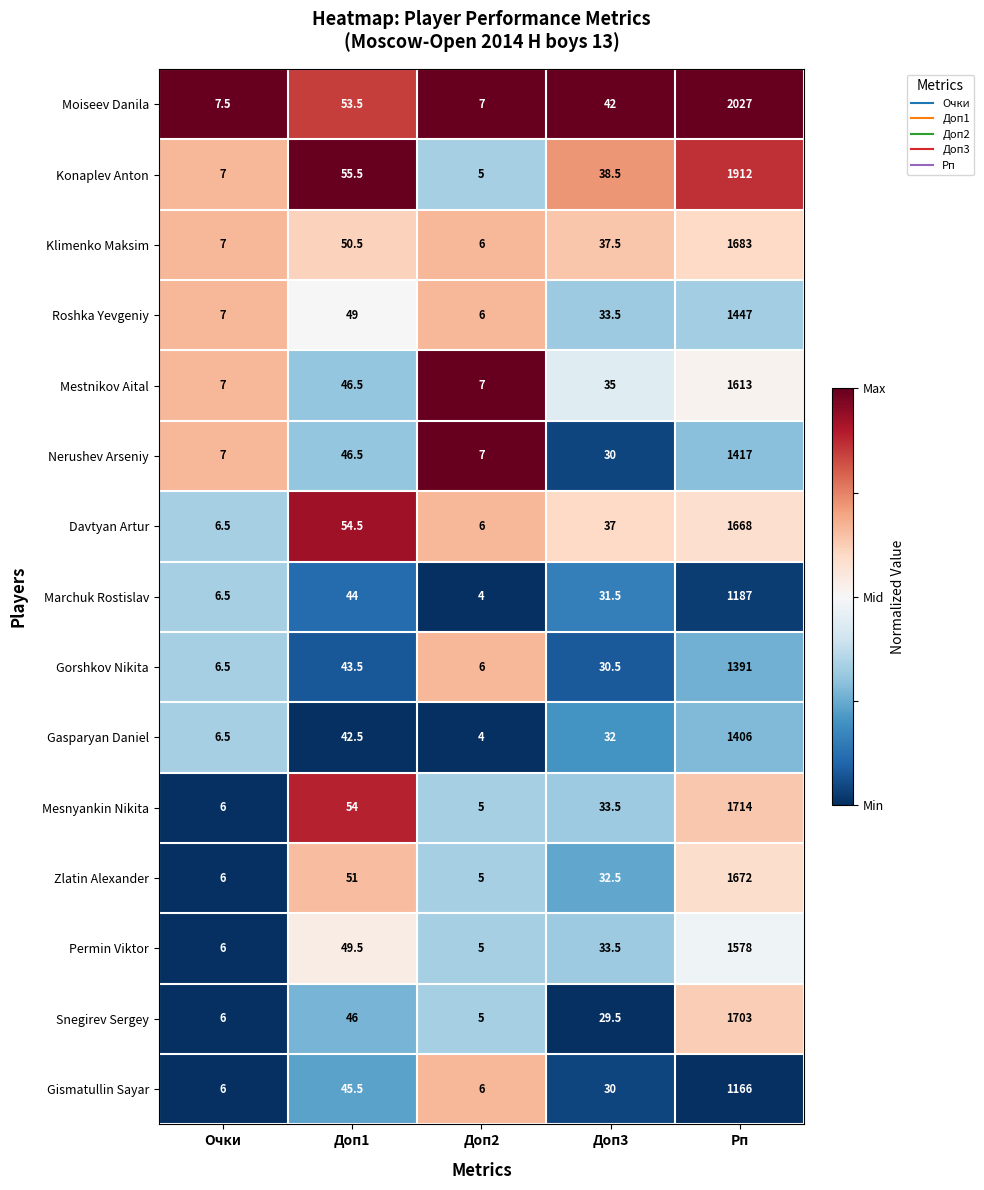

Where does the Moiseev Danila series first go above 42?

Доп1